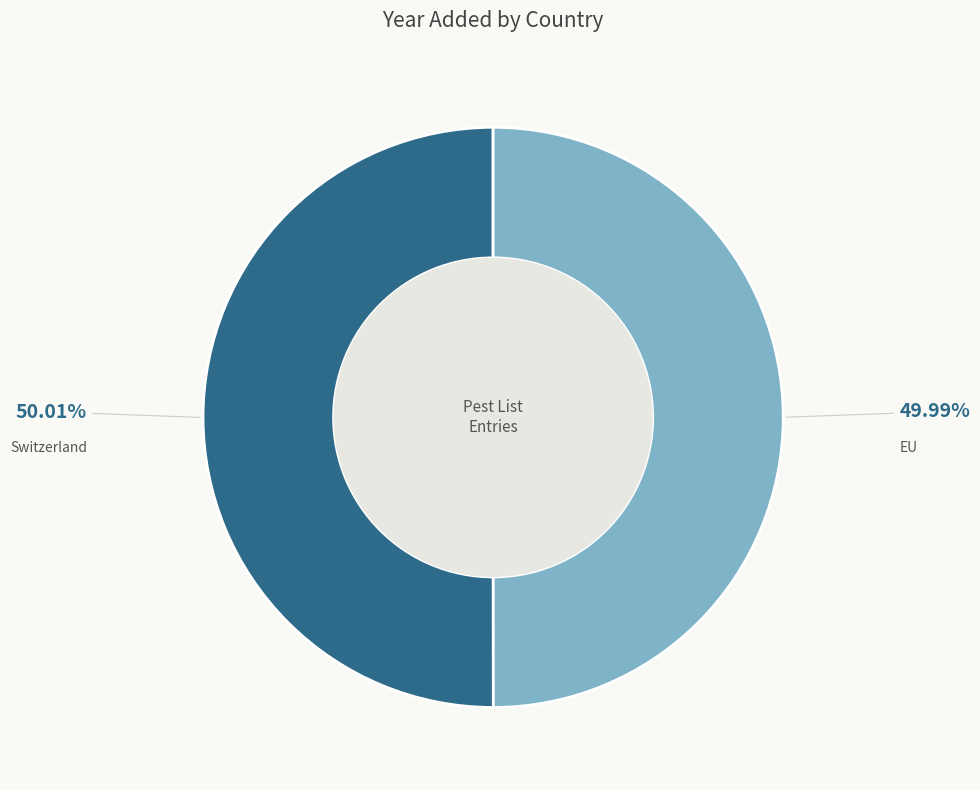

Does any single category account for the majority?

Yes